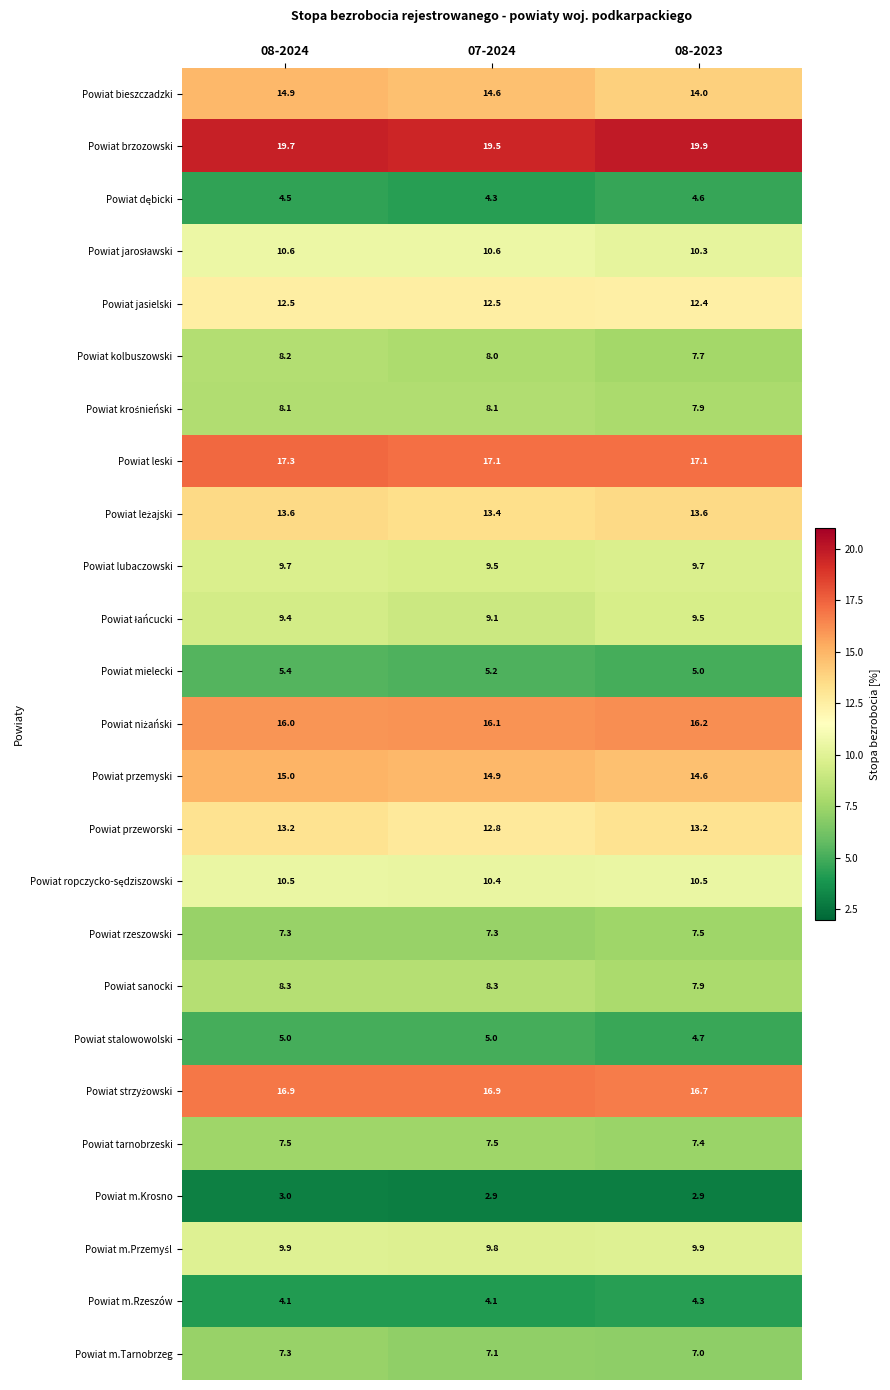

Read the Powiat m.Tarnobrzeg value at 07-2024.

7.1